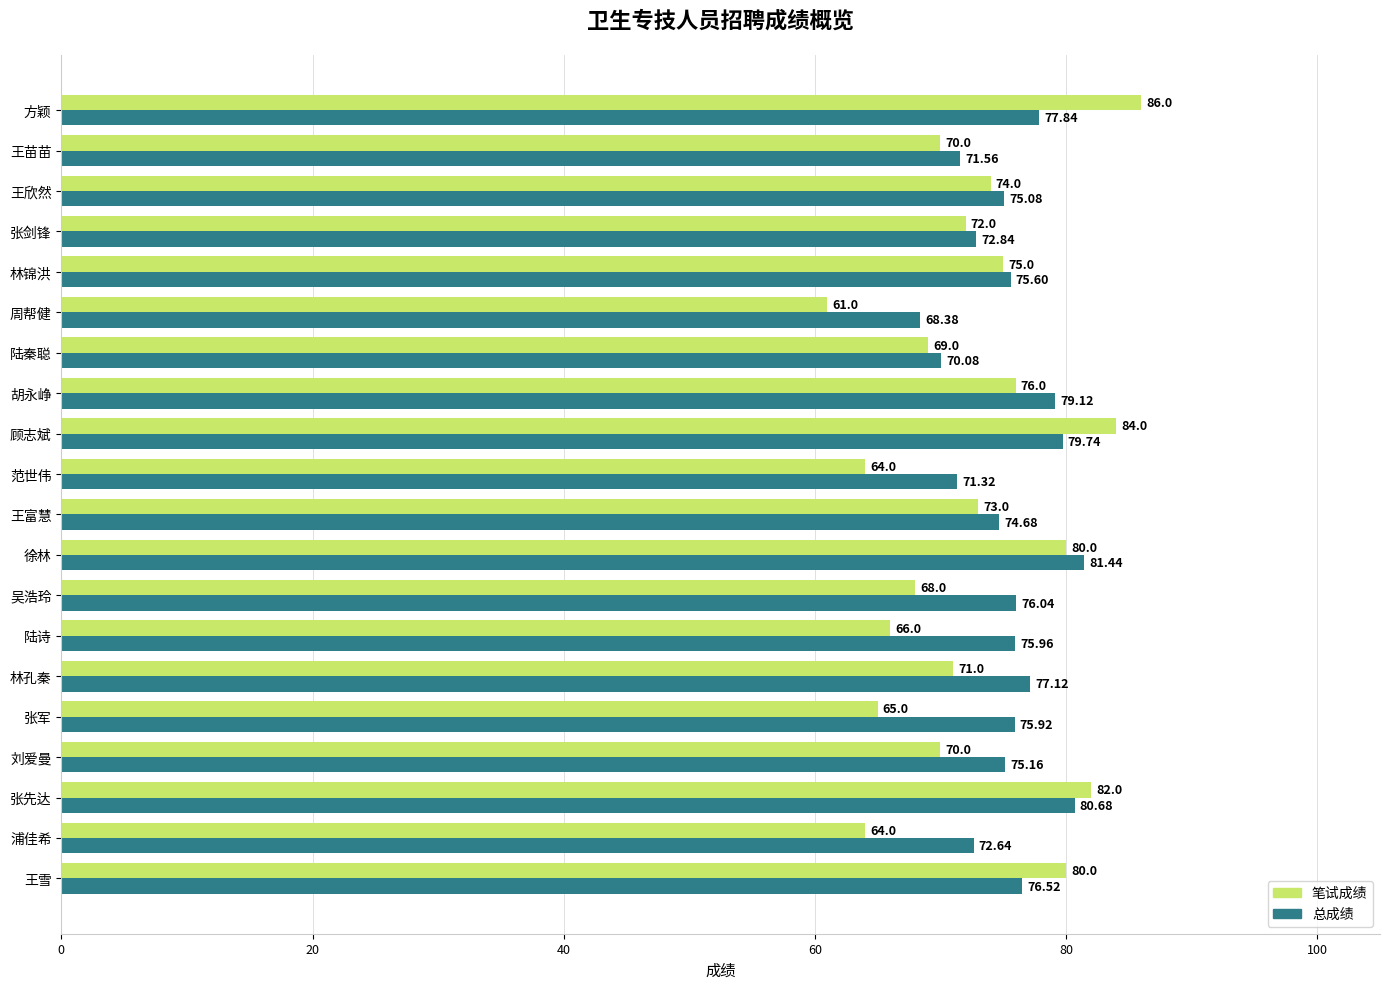

At which category is the sum across all series the highest?

方颖